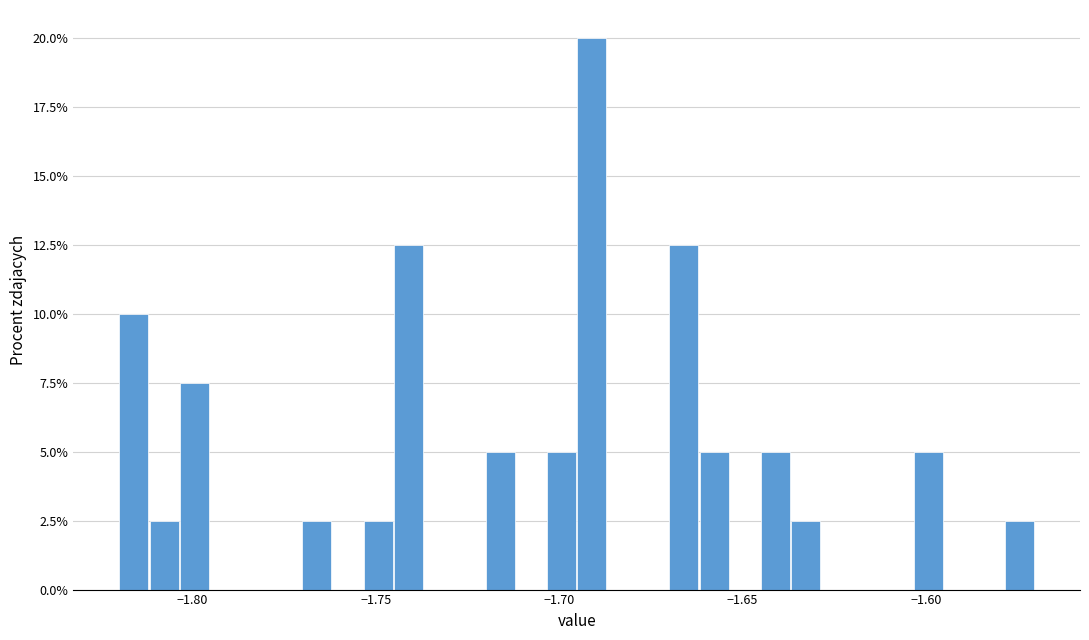

Around what value on the x-axis is the tallest bar? Give the approximate position of its centre, as read against the axis.

-1.690